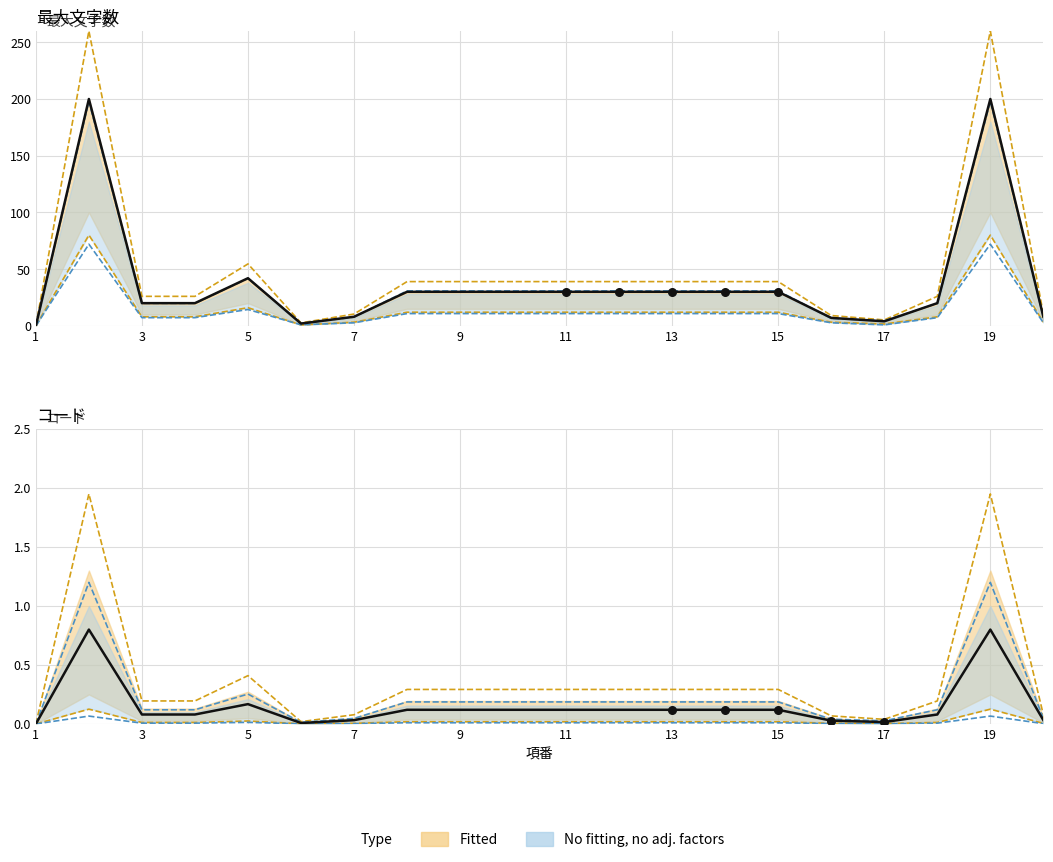

Which series reaches the maximum Y coordinate?

最大文字数_fitted_upper